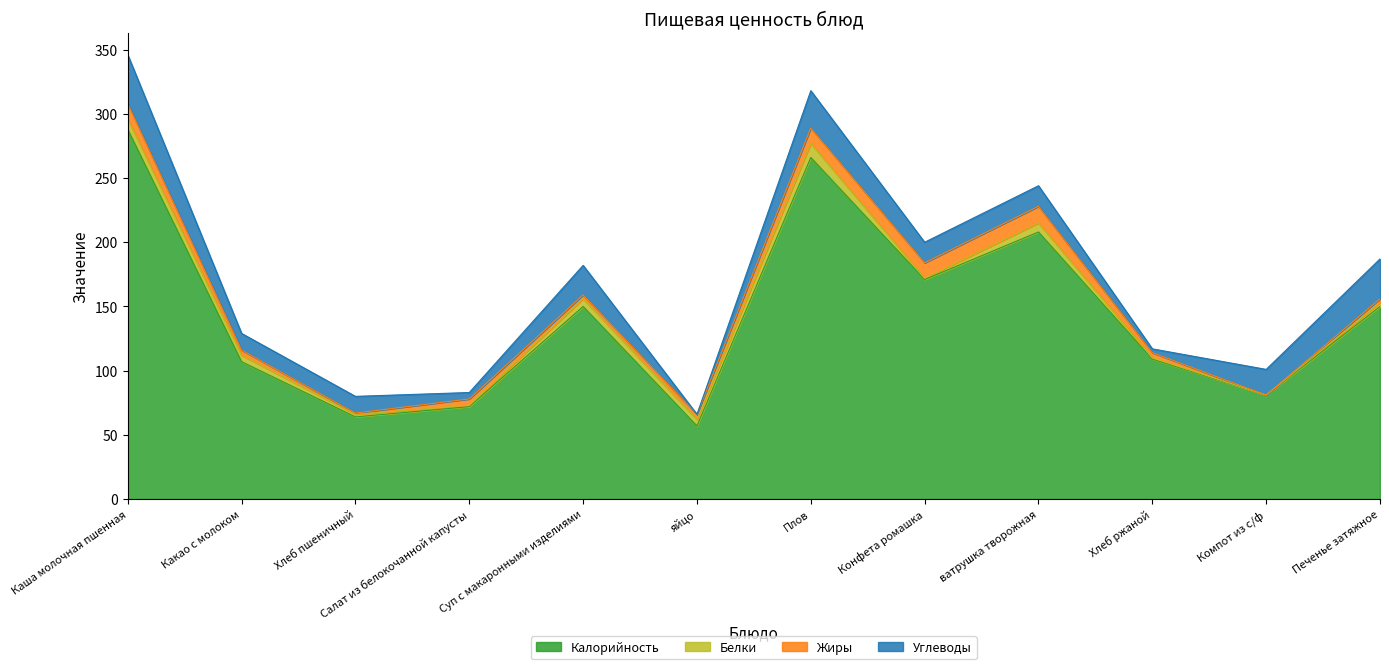

How many values in the Белки series exceed 5?

4